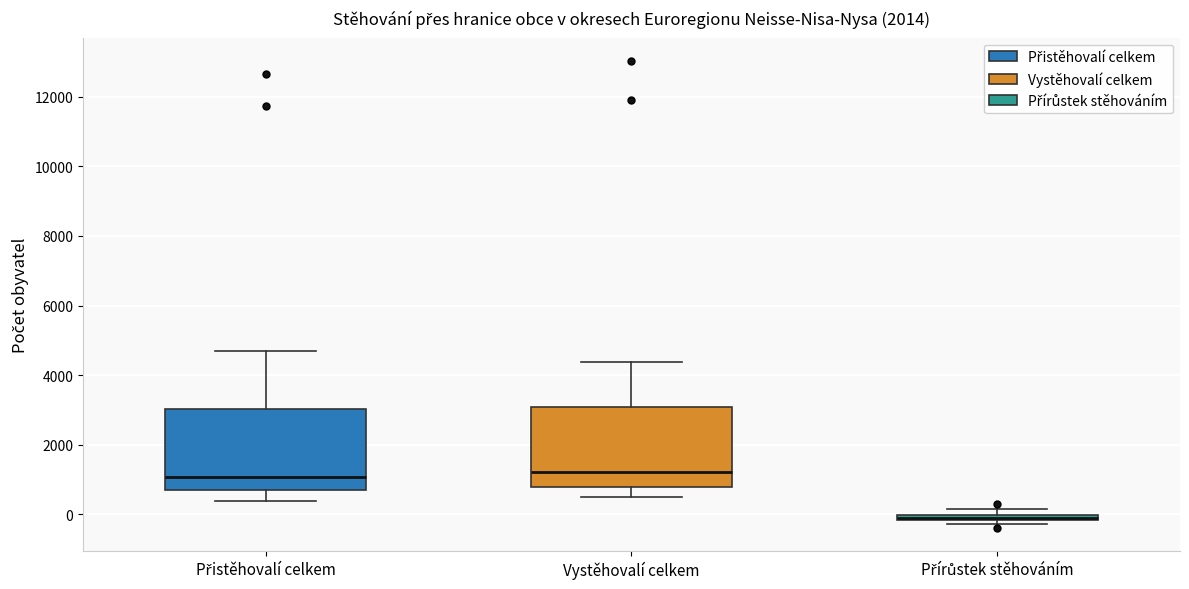

Where is the lower edge of the box for Vystěhovalí celkem on the y-axis? The values are not printed on the chart, so give them approximately, as read against the axis.

800